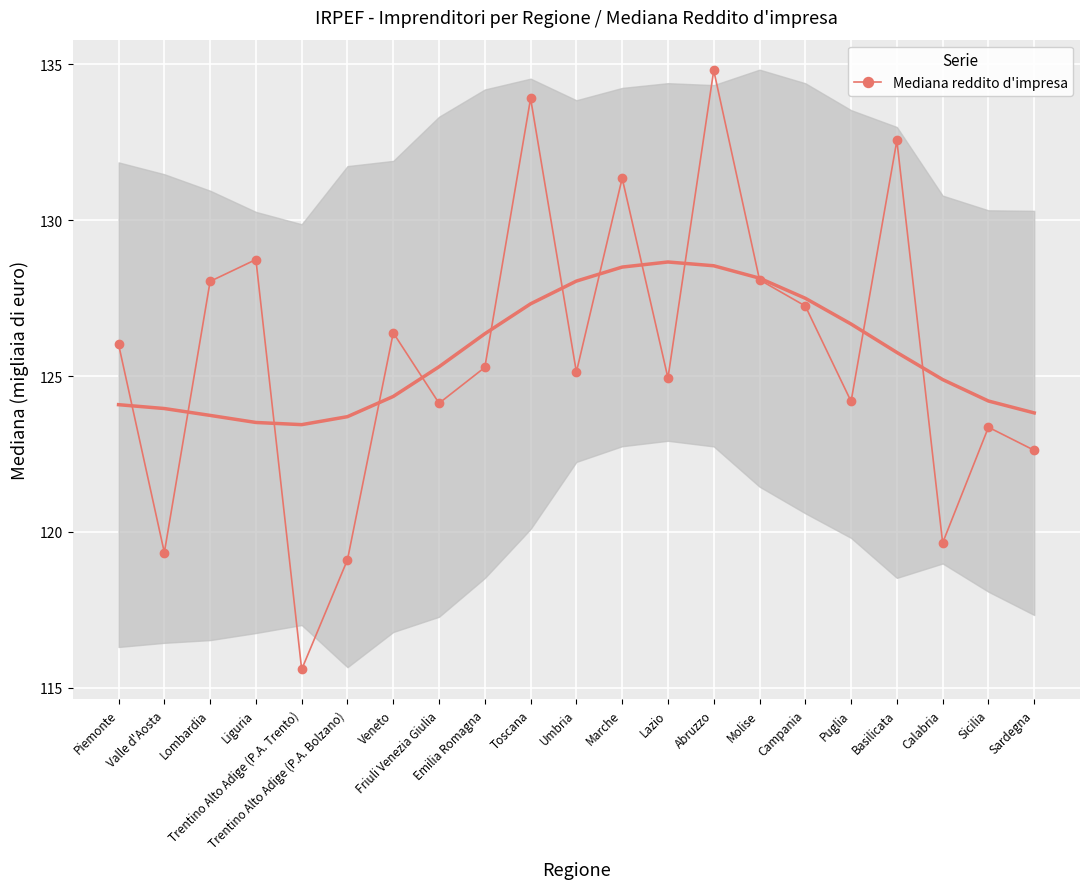

What is the label of the 2nd point from the left?

Valle d'Aosta